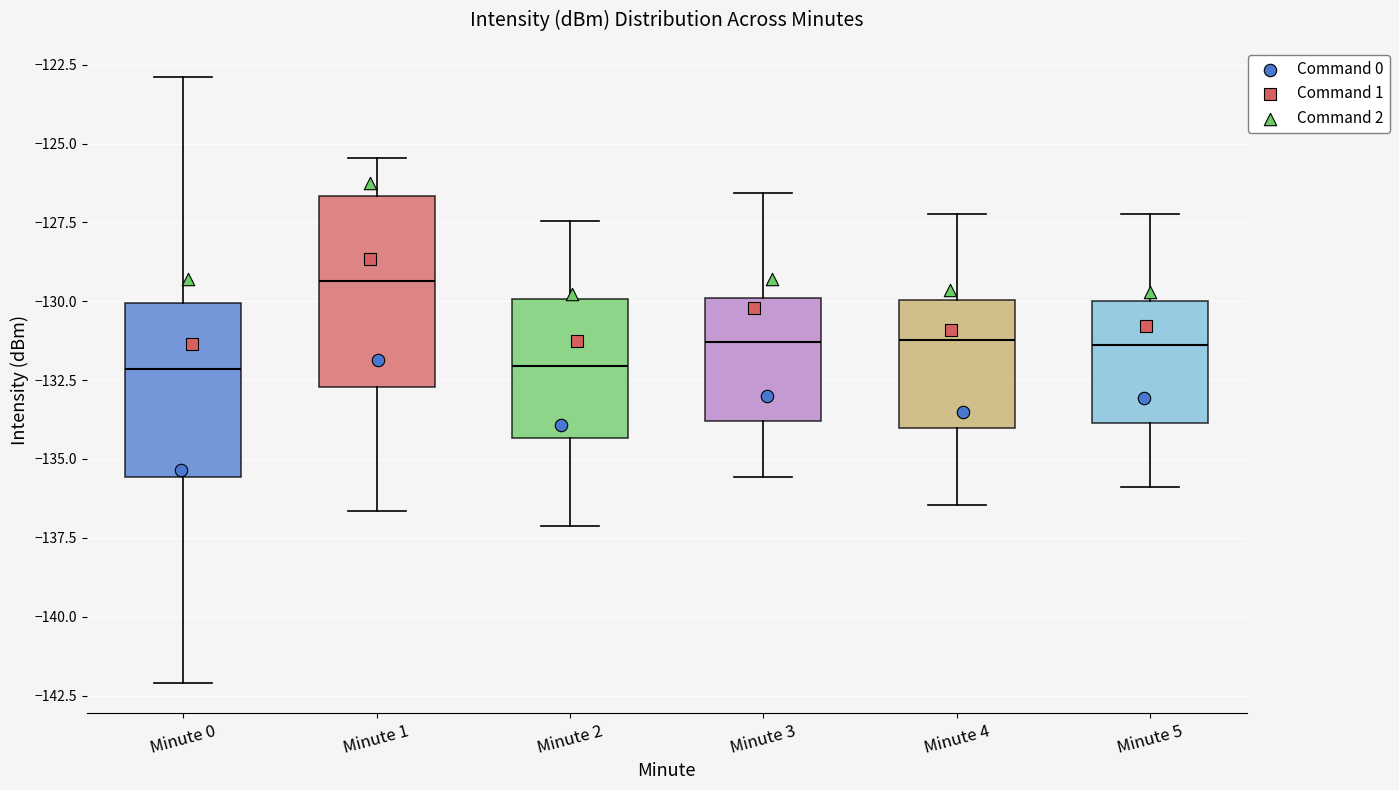

Reading left to right, transcribe this box plot: for each box, give where its median line is, the range the box spans, and where its two whiskers end, as read against the y-axis. The values are not printed on the chart, so give them approximately, as read against the axis.

Minute 0: median -132.0, box -135.5 to -130.0, whiskers -142.0 to -123.0
Minute 1: median -129.5, box -132.5 to -126.5, whiskers -136.5 to -125.5
Minute 2: median -132.0, box -134.5 to -130.0, whiskers -137.0 to -127.5
Minute 3: median -131.5, box -134.0 to -130.0, whiskers -135.5 to -126.5
Minute 4: median -131.0, box -134.0 to -130.0, whiskers -136.5 to -127.0
Minute 5: median -131.5, box -134.0 to -130.0, whiskers -136.0 to -127.0